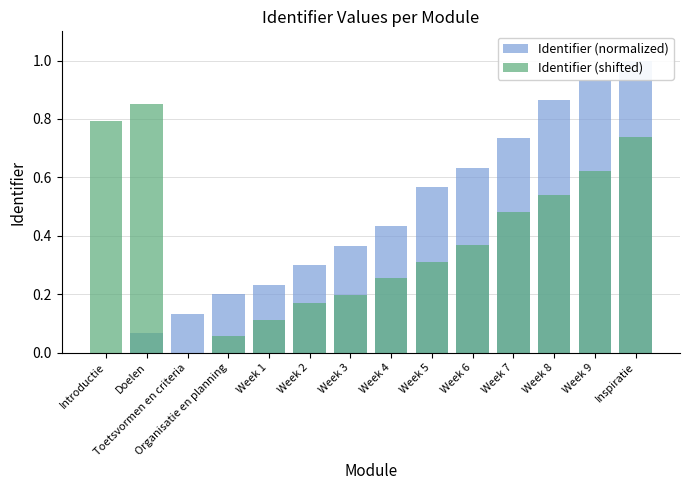

Which series changed the most between Organisatie en planning and Week 1?

Identifier (shifted)